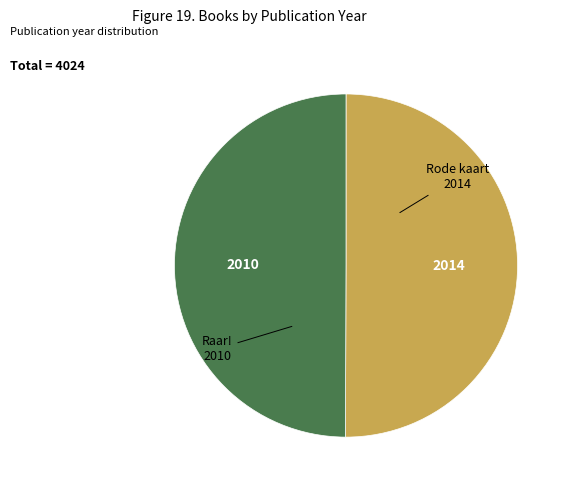

Approximately how many times larger is the value at Raar! compared to Rode kaart?

1.0